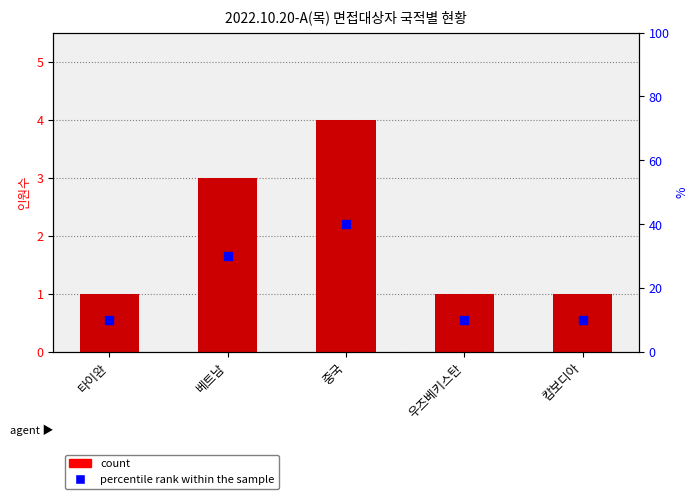

Which series contains the highest Y value?

percentile rank